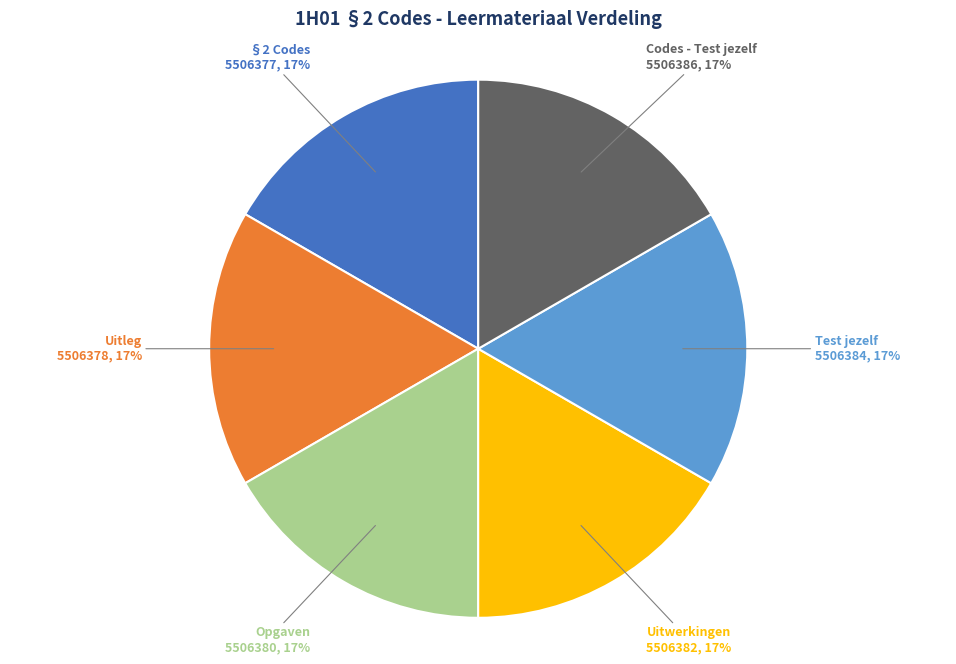

To the nearest percent, what is the average slice percentage?

17%